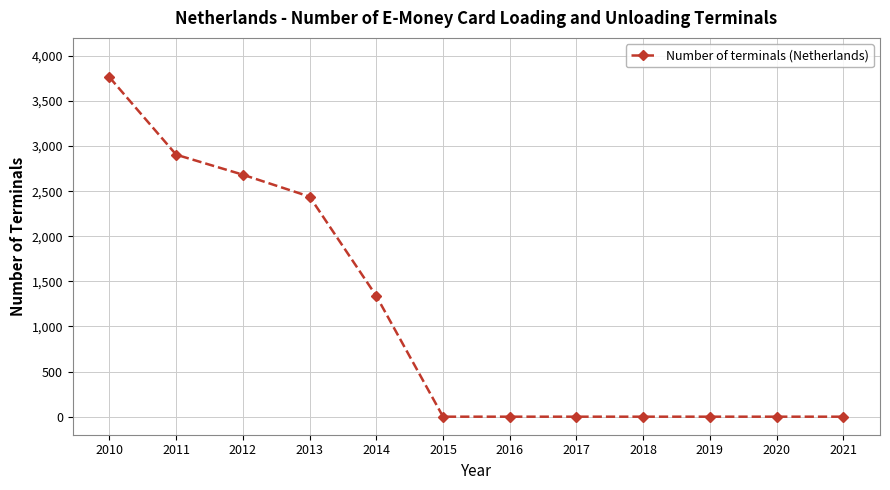

Reading right to left, extract all data points from this chart.

2021=0	2020=0	2019=0	2018=0	2017=0	2016=0	2015=0	2014=1338	2013=2440	2012=2683	2011=2905	2010=3763